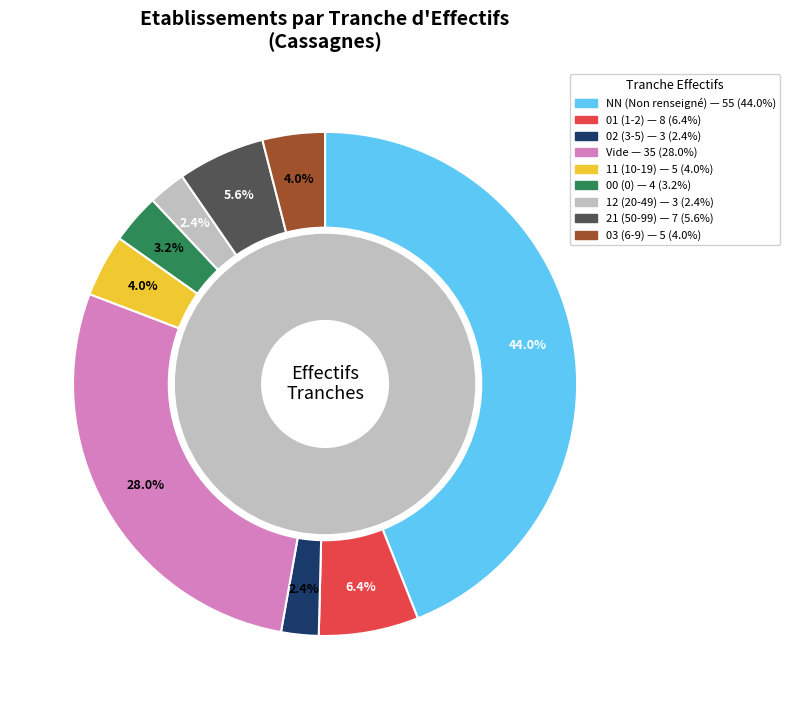

Approximately how many times larger is the value at 12 compared to 03?

0.6